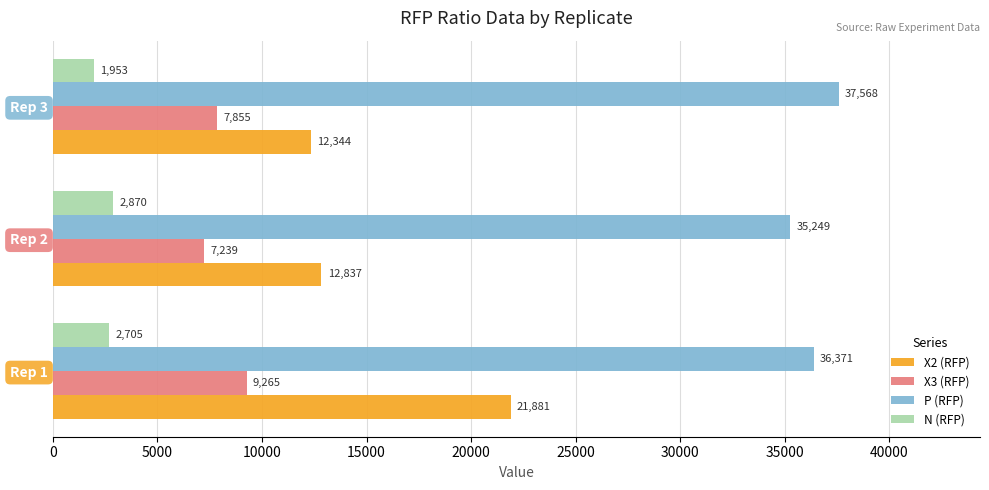

Which series has the widest spread of values?

X2 (RFP)